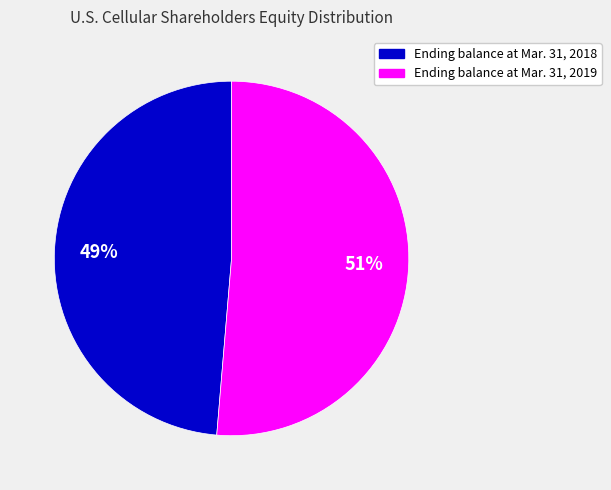

What is the largest slice in the pie chart?

Ending balance at Mar. 31, 2019